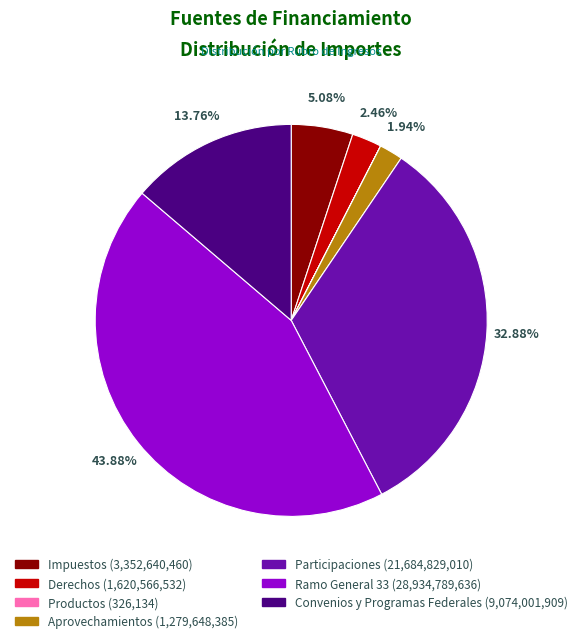

Which category has the biggest portion of the pie?

Ramo General 33